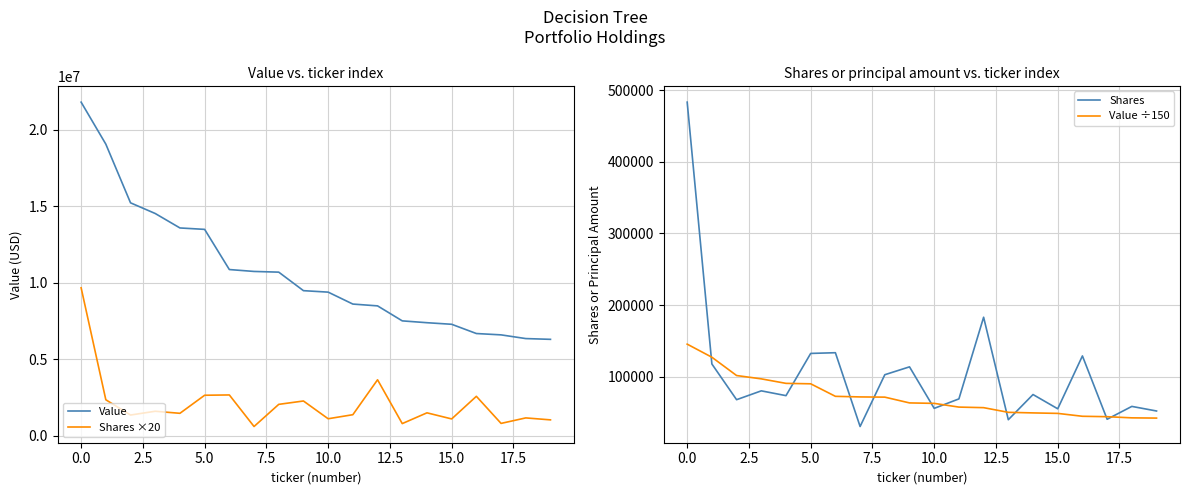

What is the maximum value for Value ÷150?

145340.0